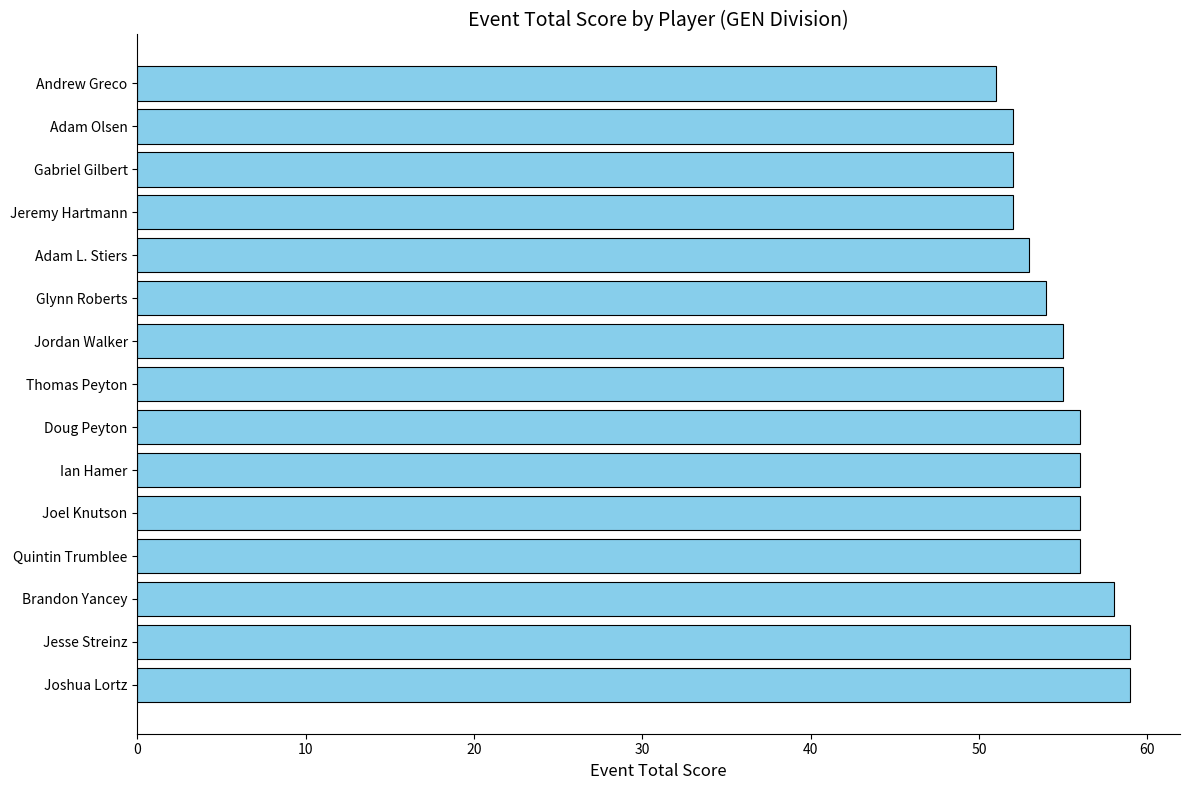

What is the difference between the second highest and minimum values?

8